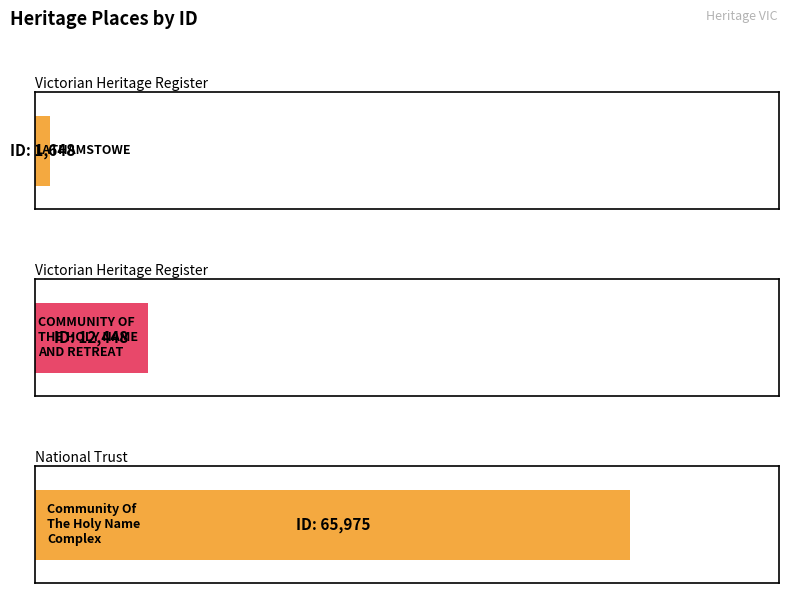

Reading left to right, what are all the values shown in this chart?

1648	12448	65975